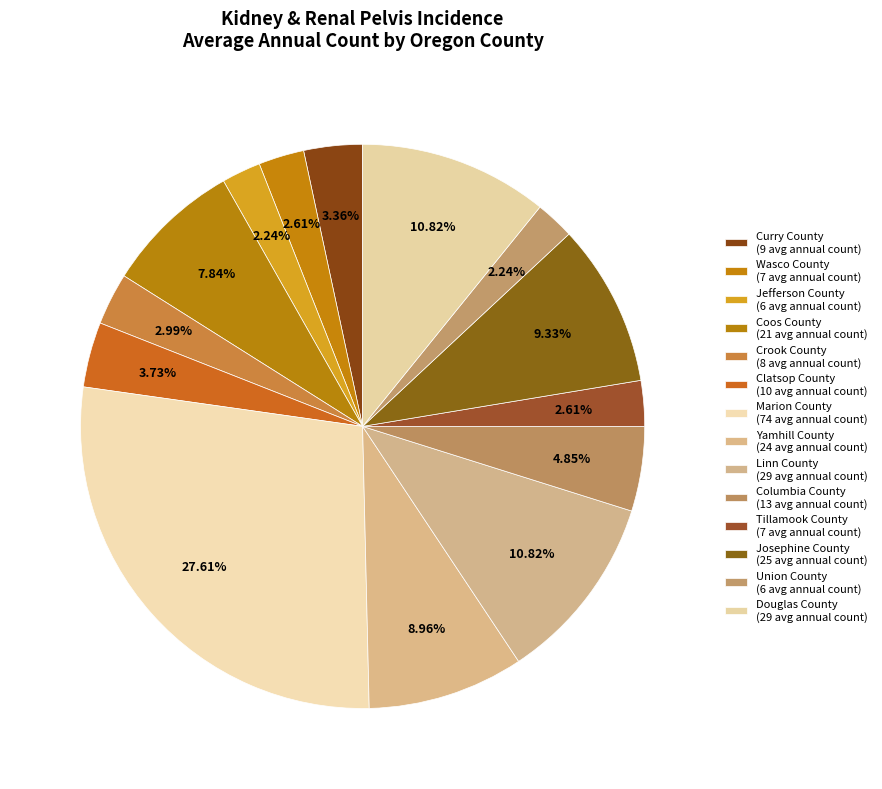

How many slices are in this pie chart?

14